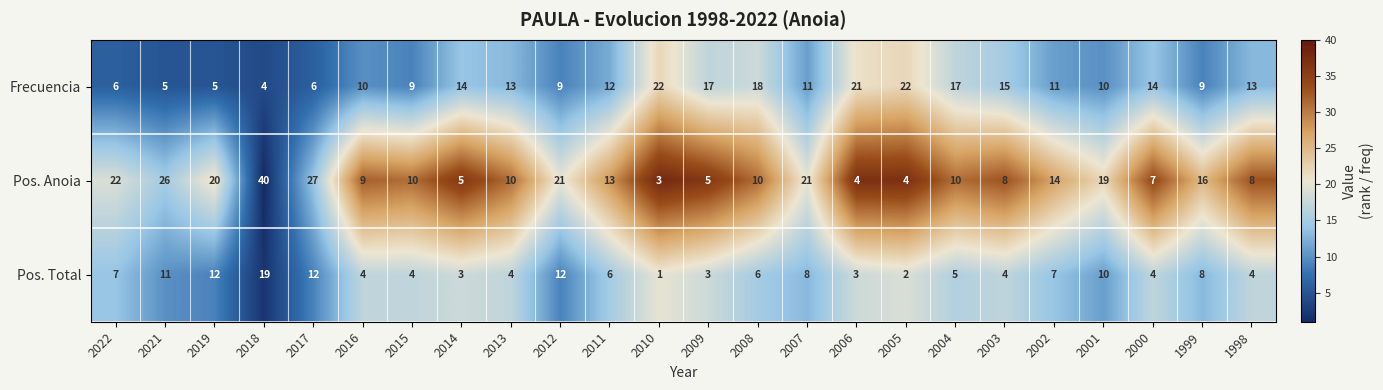

What is the difference between the highest and lowest values at 2010?

21